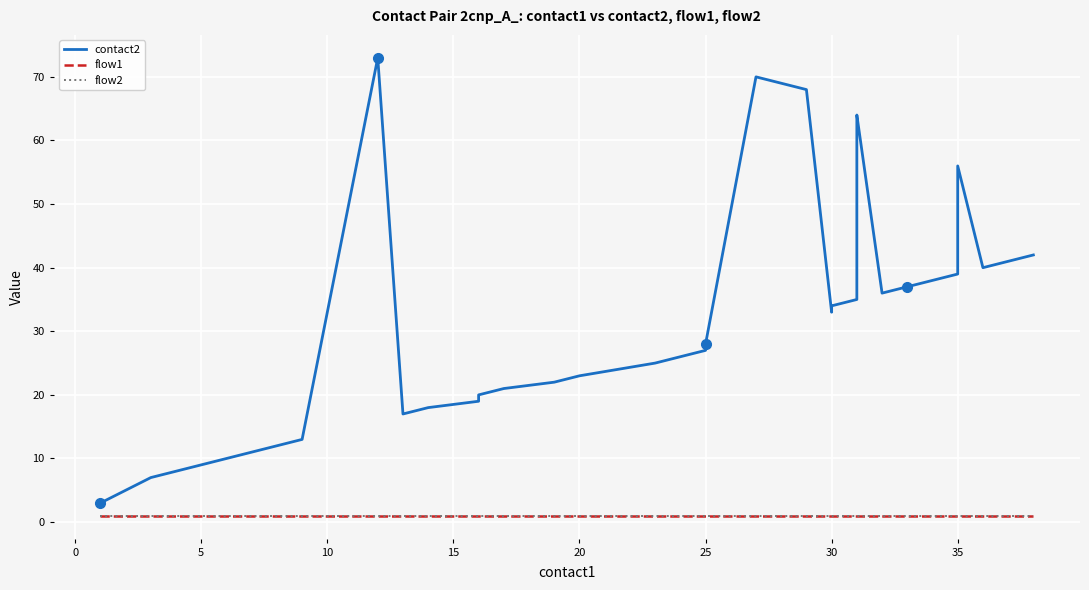

What is the value of the flow2 point at the 13th from the left?

1